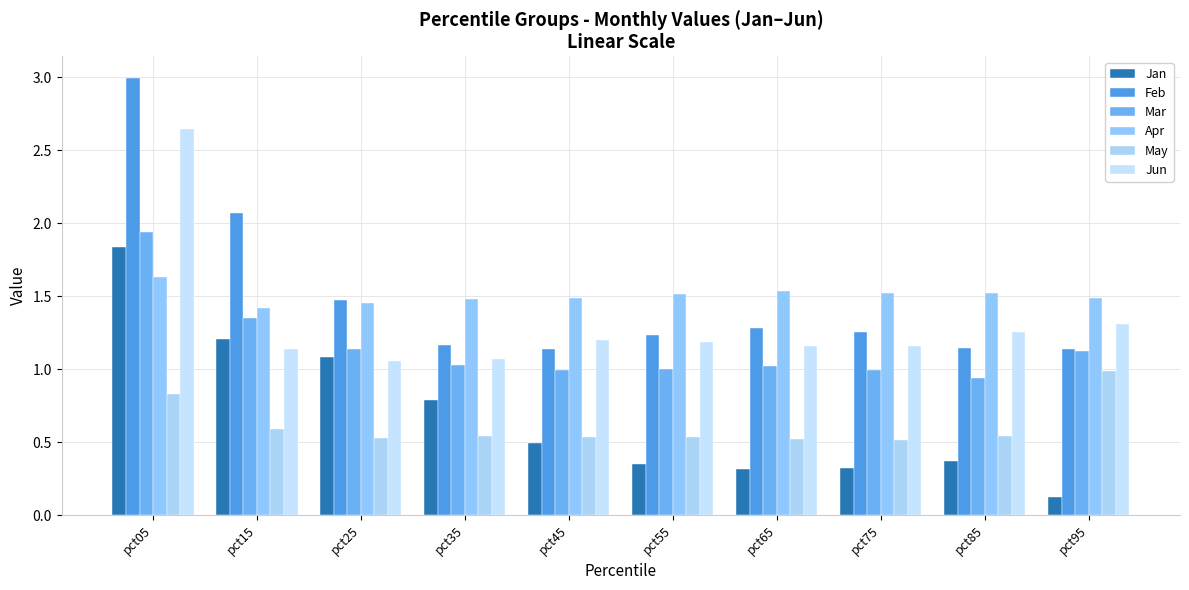

The Jun series shows 1.3 at pct85. True or false?

True